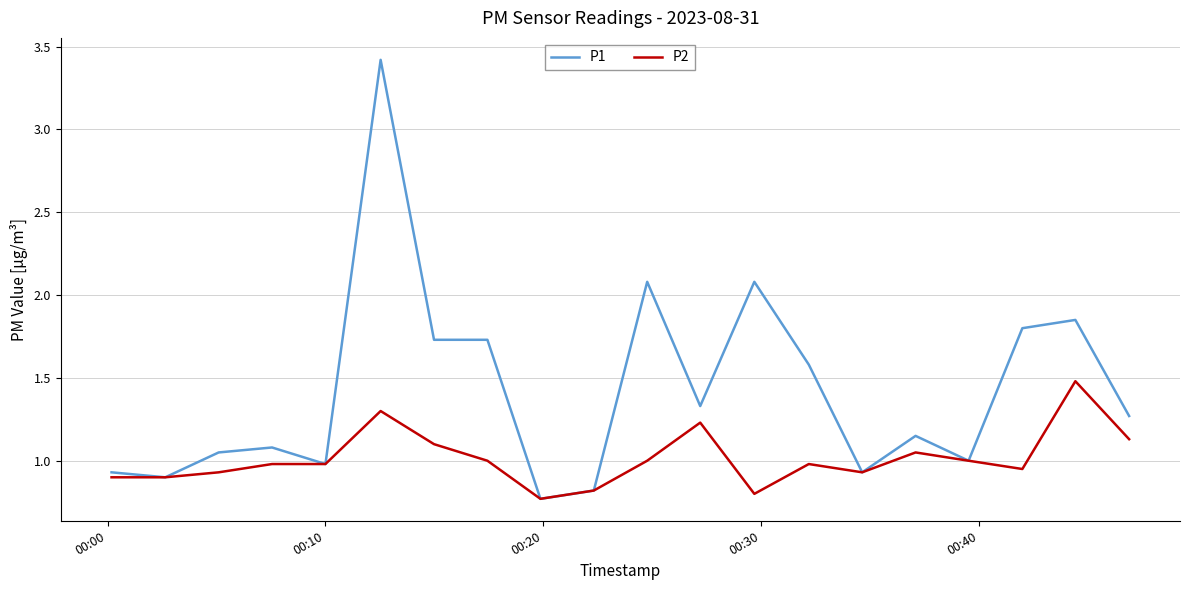

Which series has the largest total across all categories?

P1